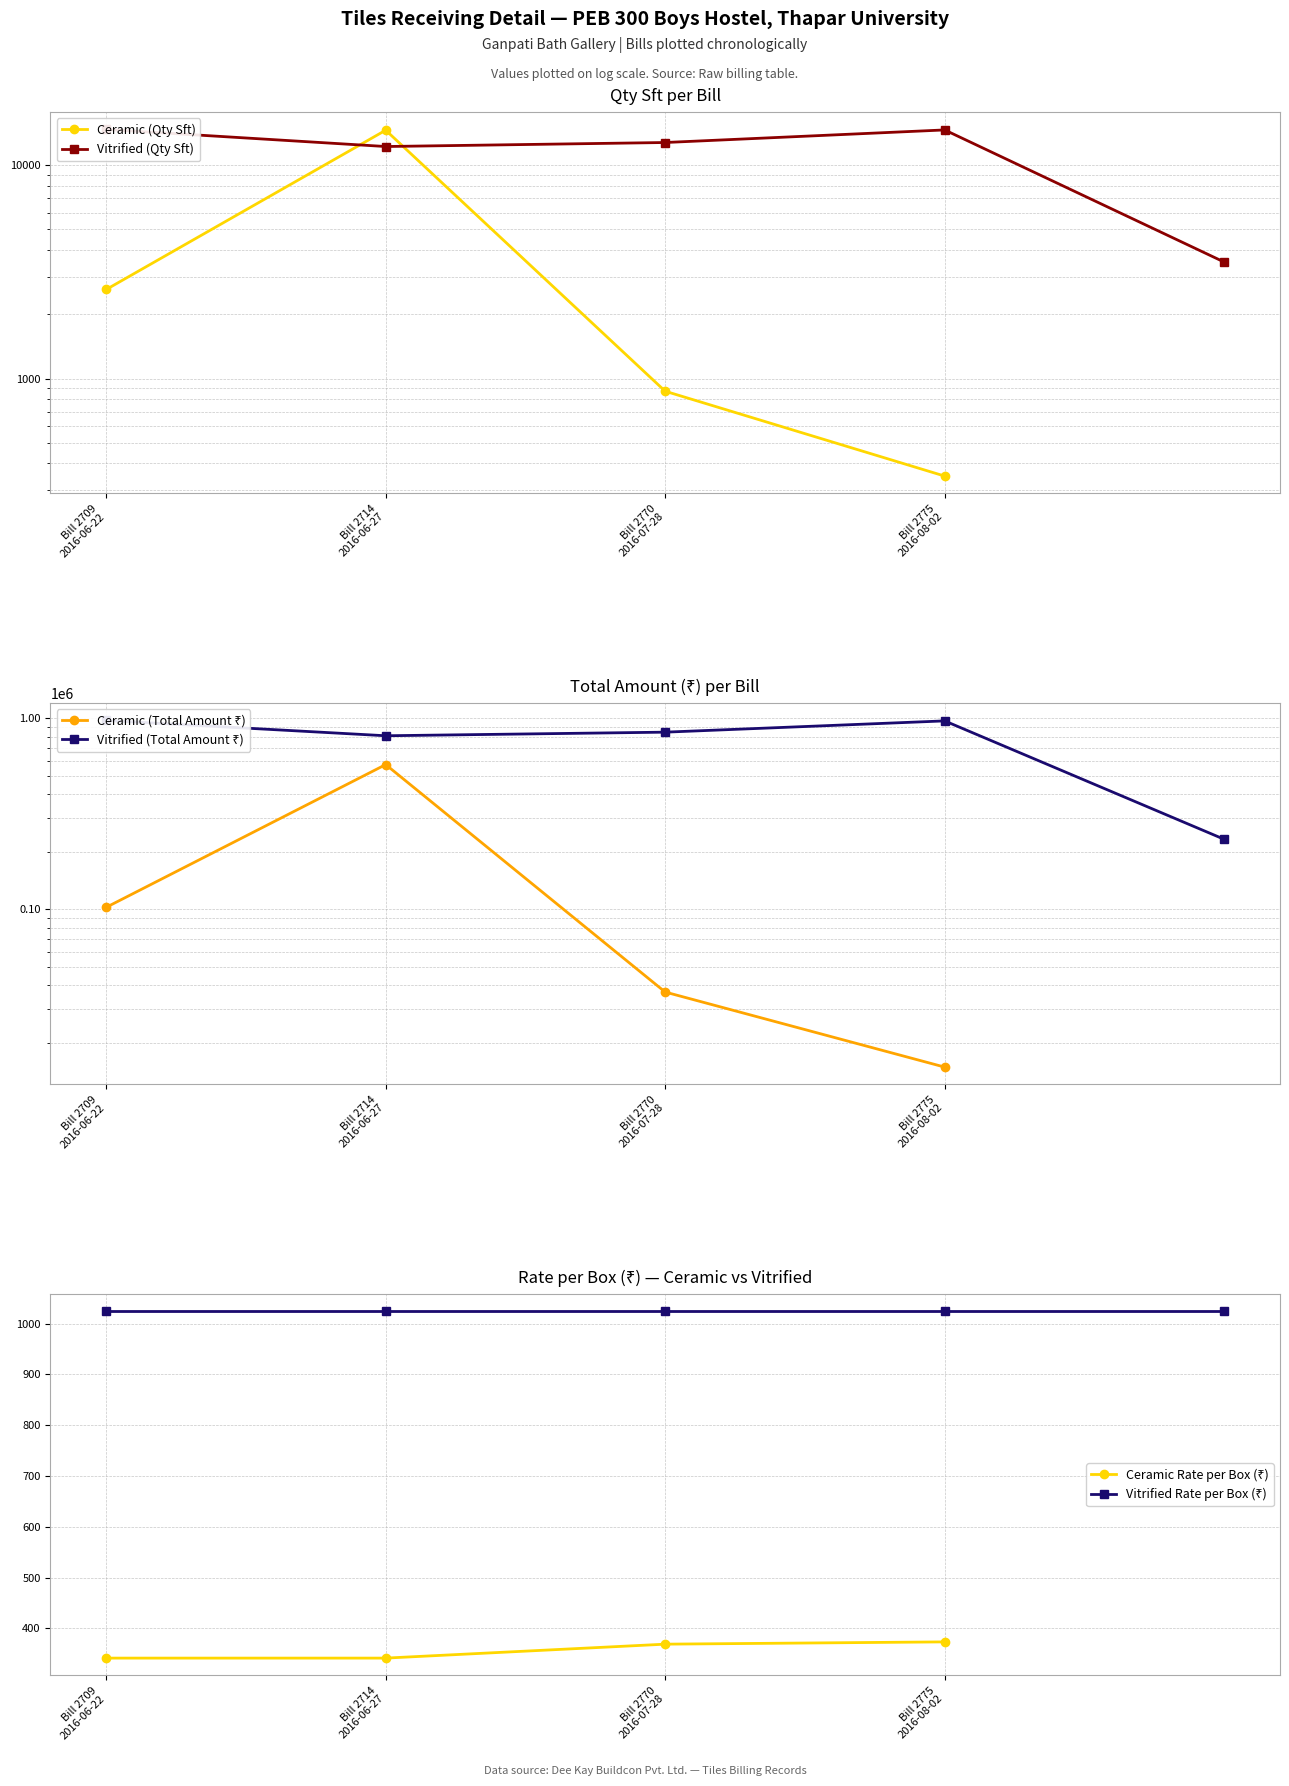

Is it true that Ceramic (Qty Sft) equals 20100.4 at Bill 2714
2016-06-27?

False